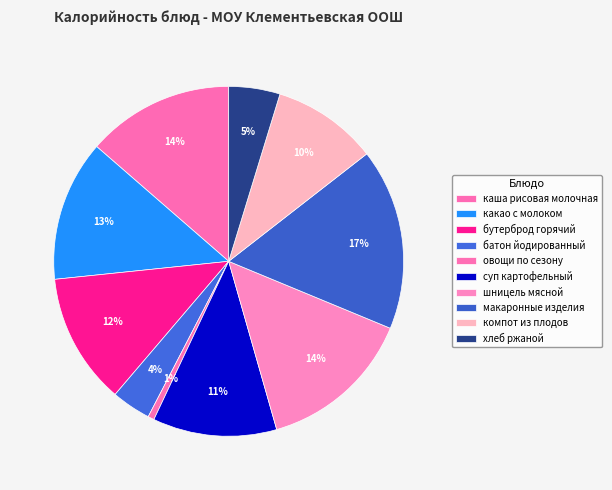

Count the number of slices in the pie.

10